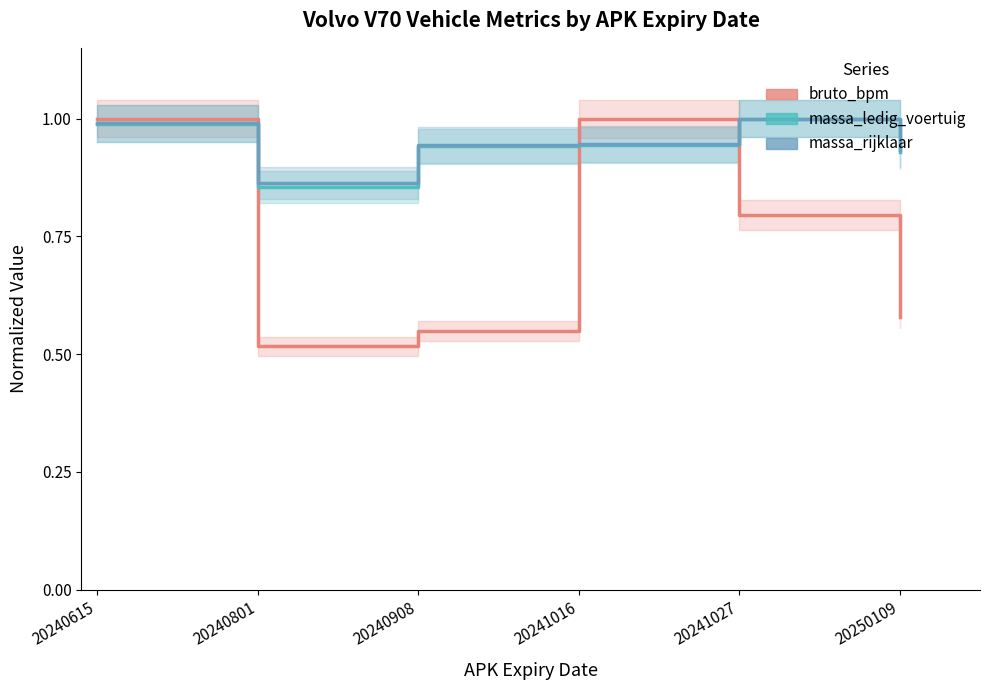

What is the minimum value shown in the chart?

0.5